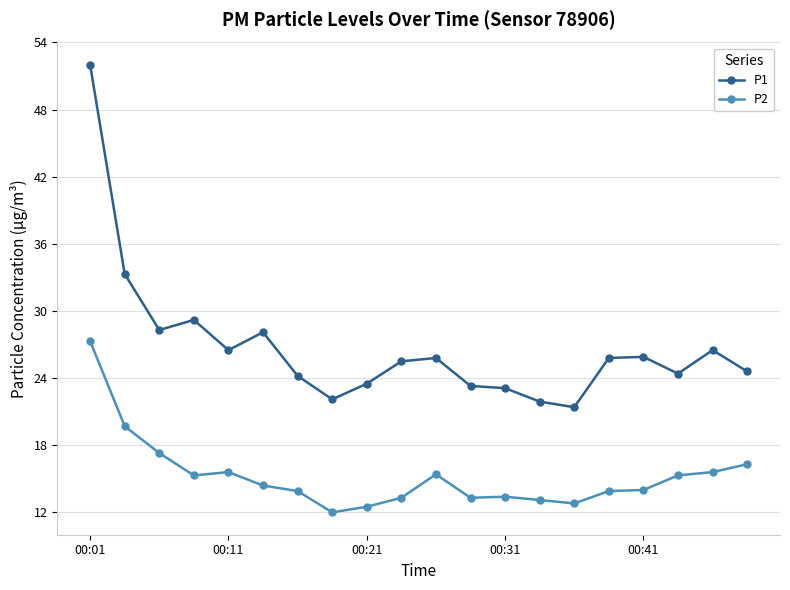

True or false: P2 and P1 cross at least once.

False